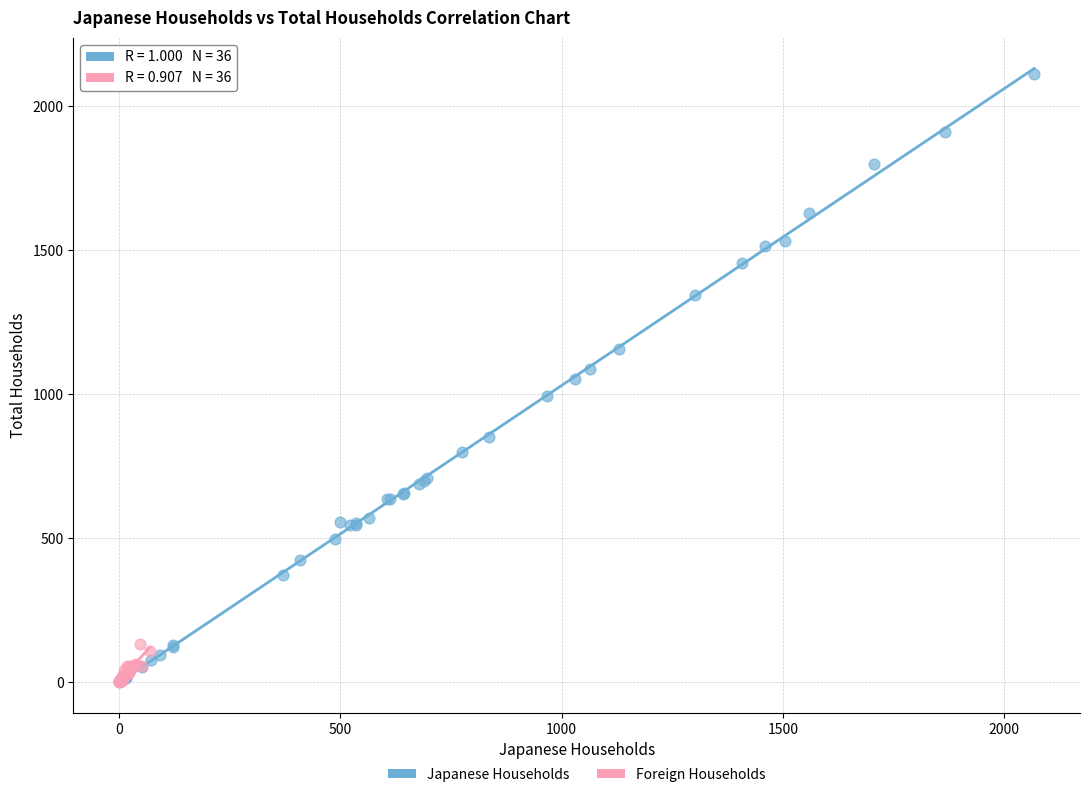

Which series has the widest spread of Y values?

Japanese Households